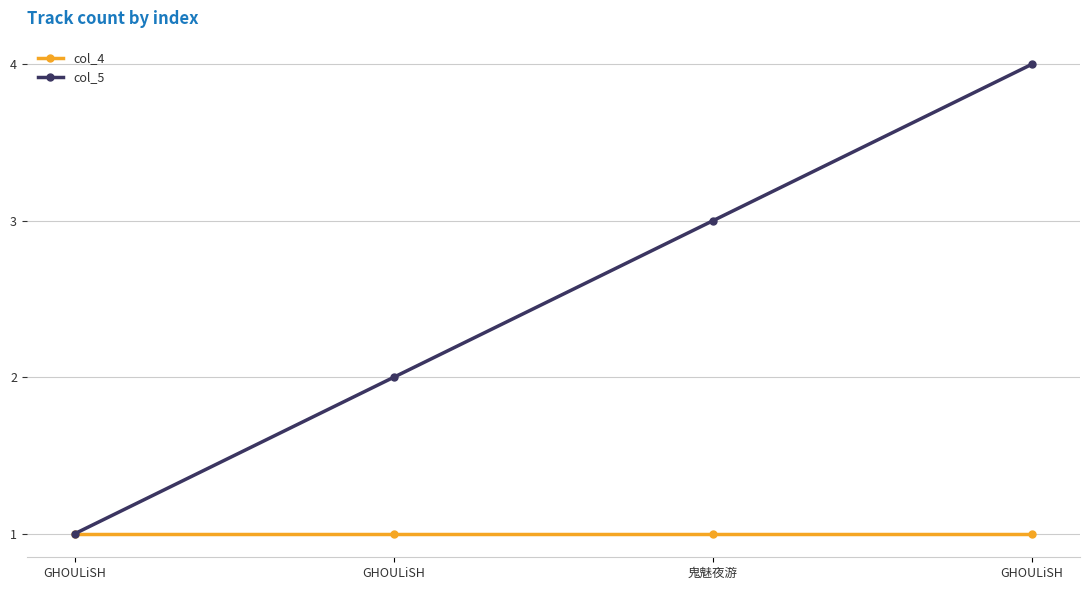

The value of col_4 at GHOULiSH is 1. True or false?

True